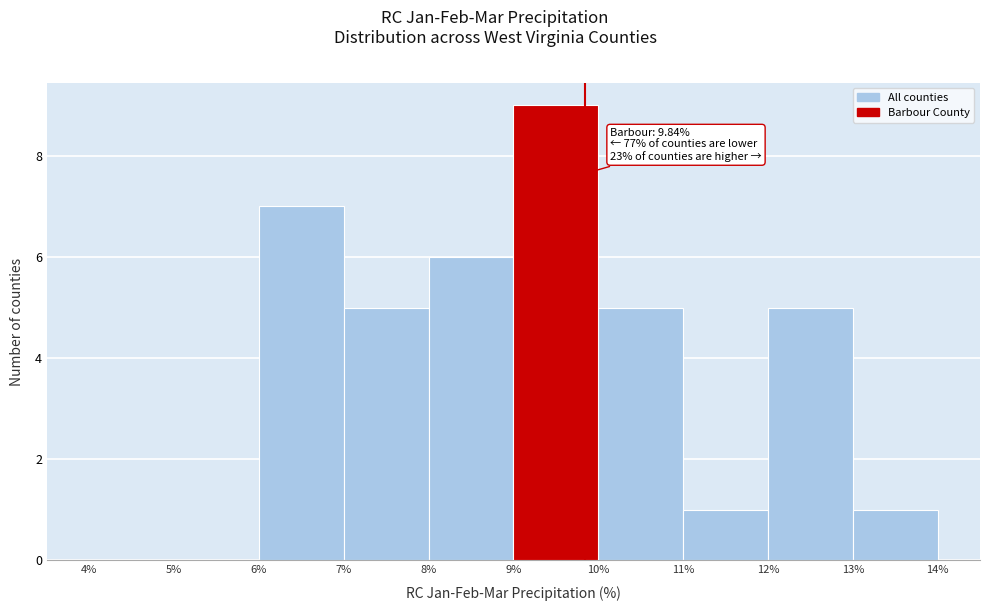

Over which range of the x-axis is the bar tallest?

9% to 10%